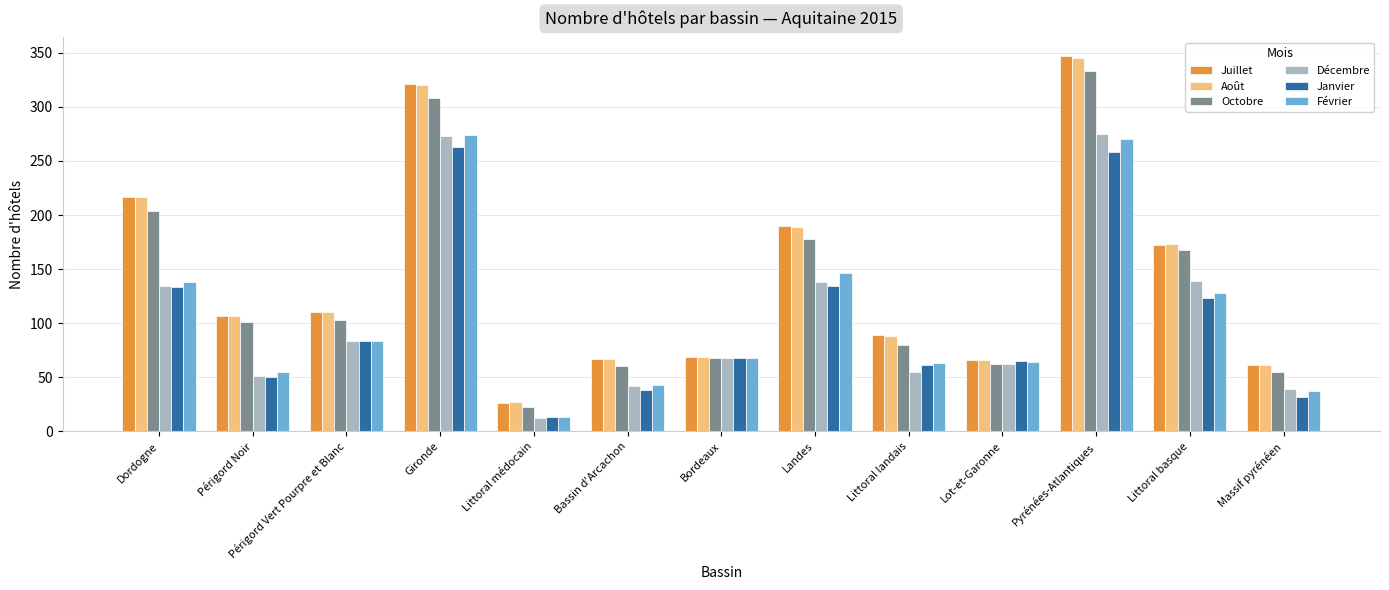

The value of Février at Littoral basque is 179. True or false?

False